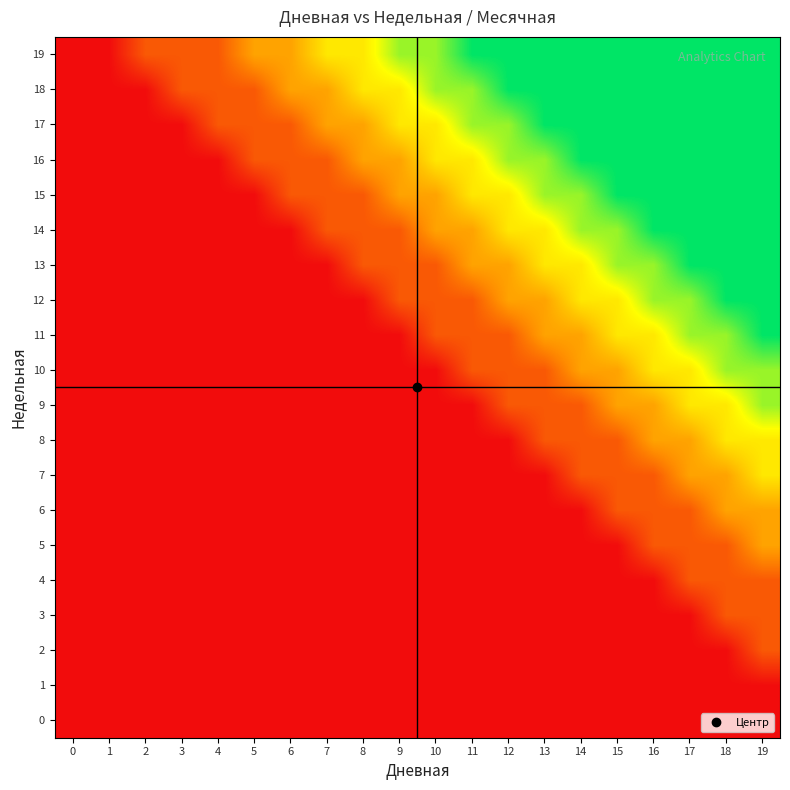

What is the spread (max minus min) of values at 13?

5